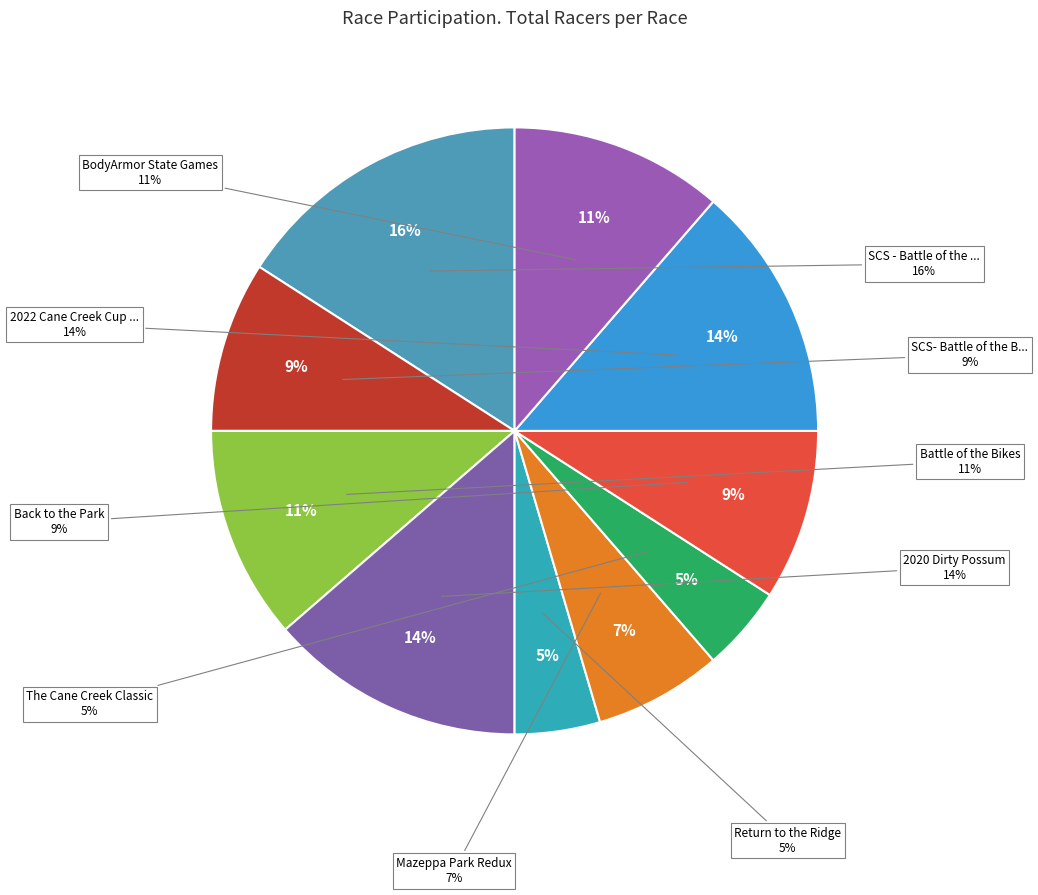

Rank the categories by value from lowest to highest.

Return to the Ridge, The Cane Creek Classic, Mazeppa Park Redux, SCS- Battle of the Bikes, Back to the Park, Battle of the Bikes, BodyArmor State Games, 2020 Dirty Possum, 2022 Cane Creek Cup Series, SCS - Battle of the Bikes